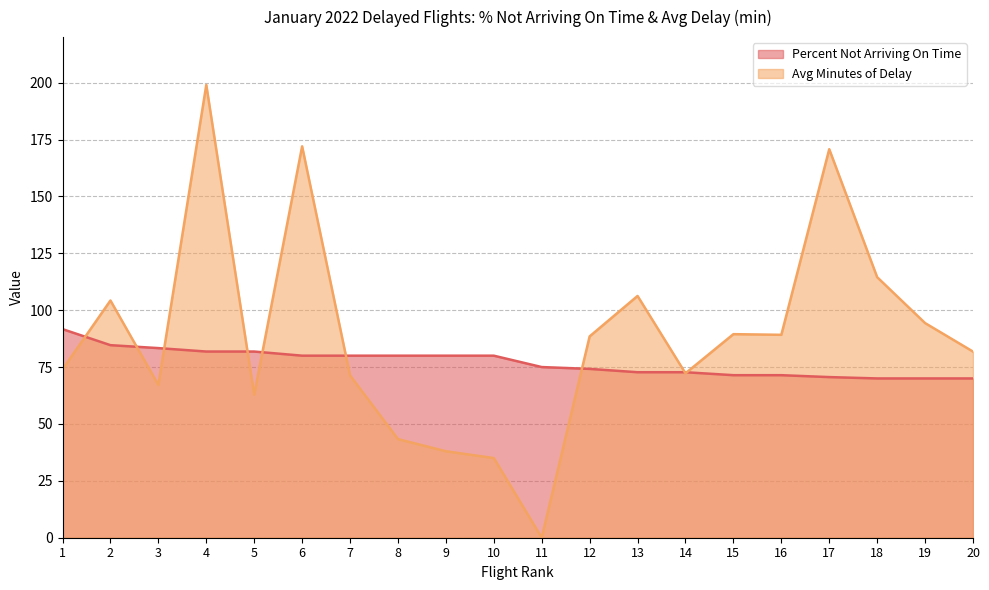

What is the difference between the Percent Not Arriving On Time values at 11 and 12?

0.8